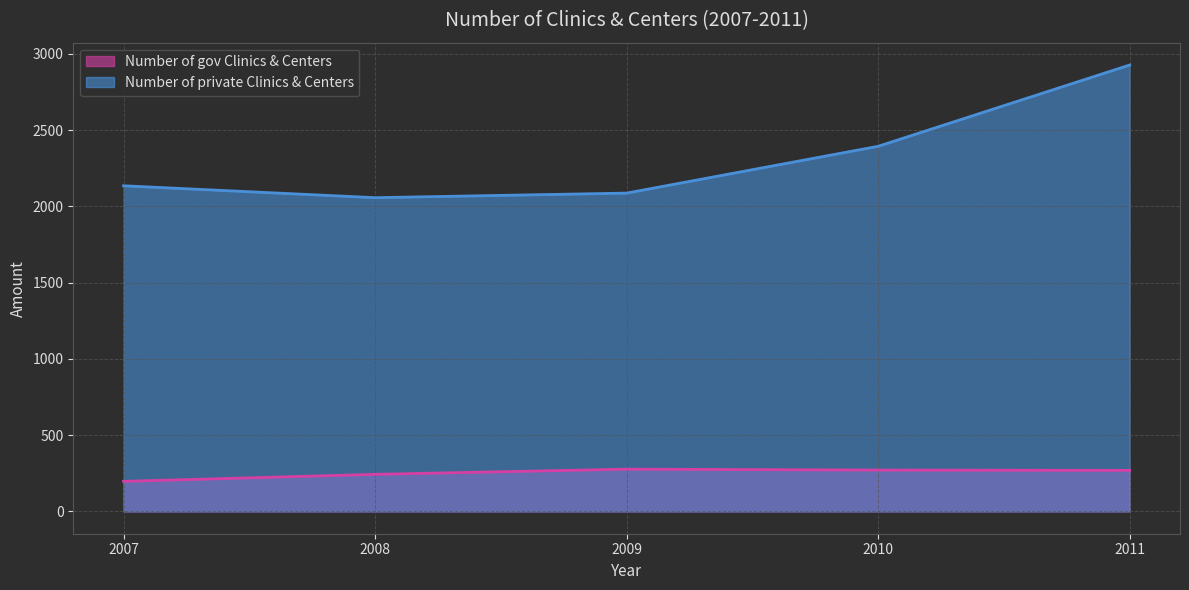

True or false: Number of private Clinics & Centers and Number of gov Clinics & Centers intersect in this chart.

False